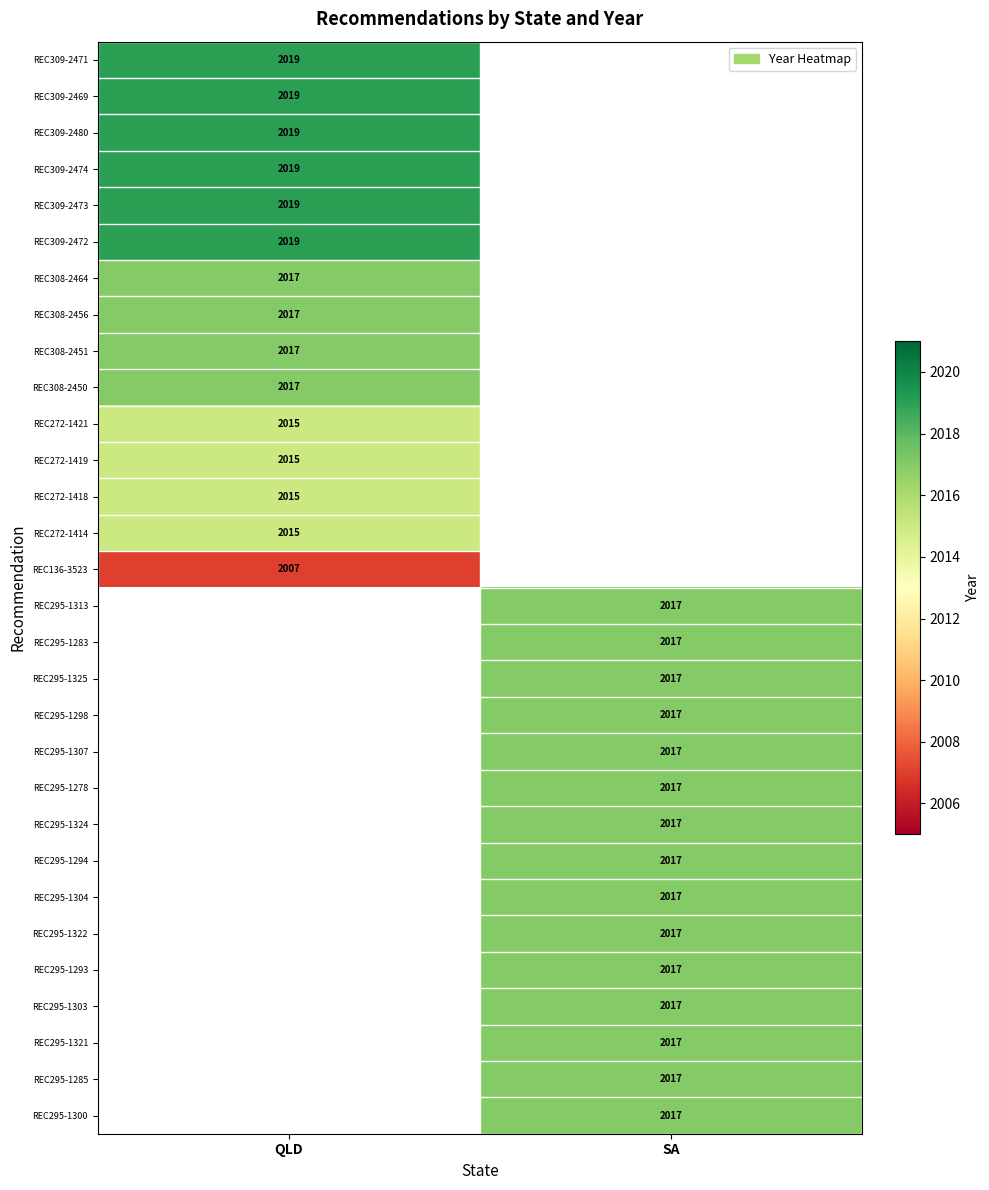

The value of REC308-2456 at QLD is 2017. True or false?

True